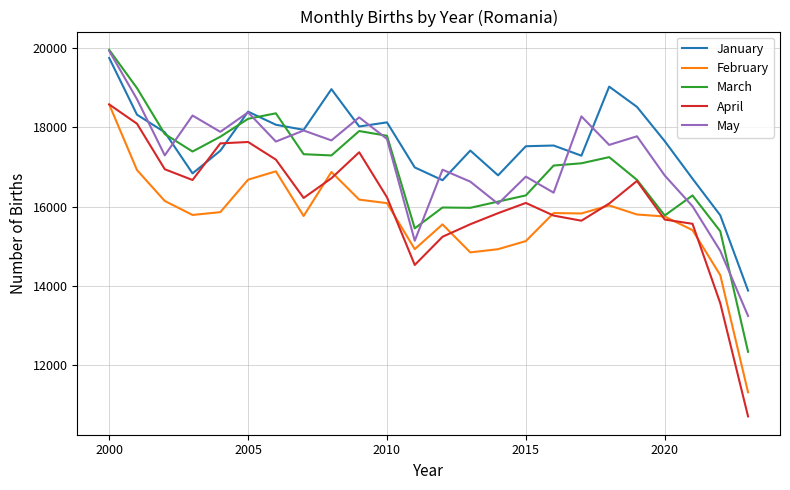

True or false: April and May intersect in this chart.

False